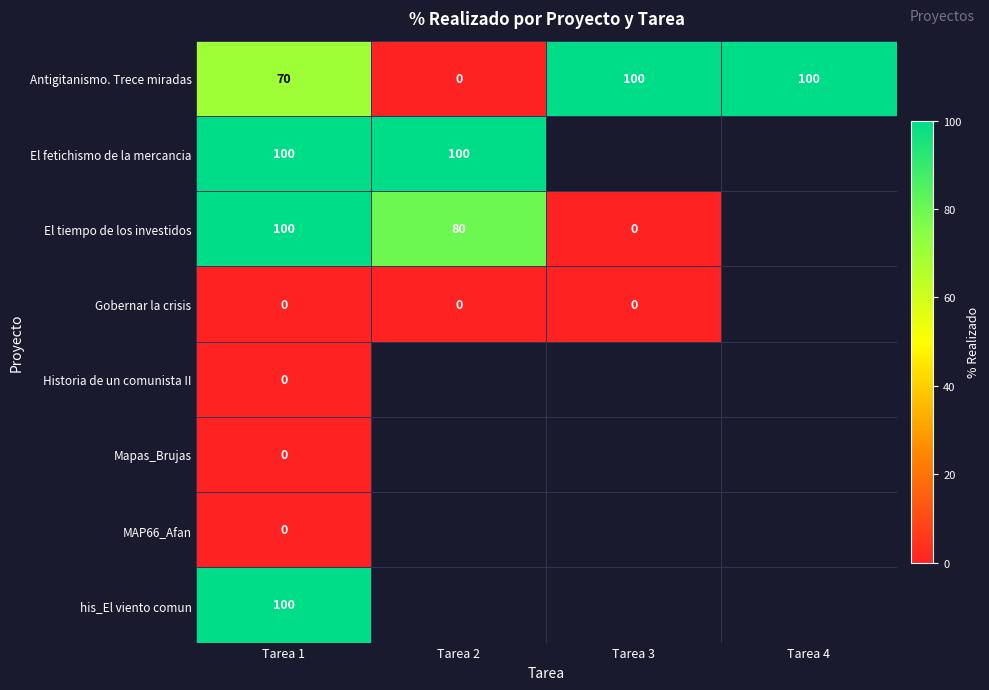

The El tiempo de los investidos series shows 49.7 at Tarea 1. True or false?

False